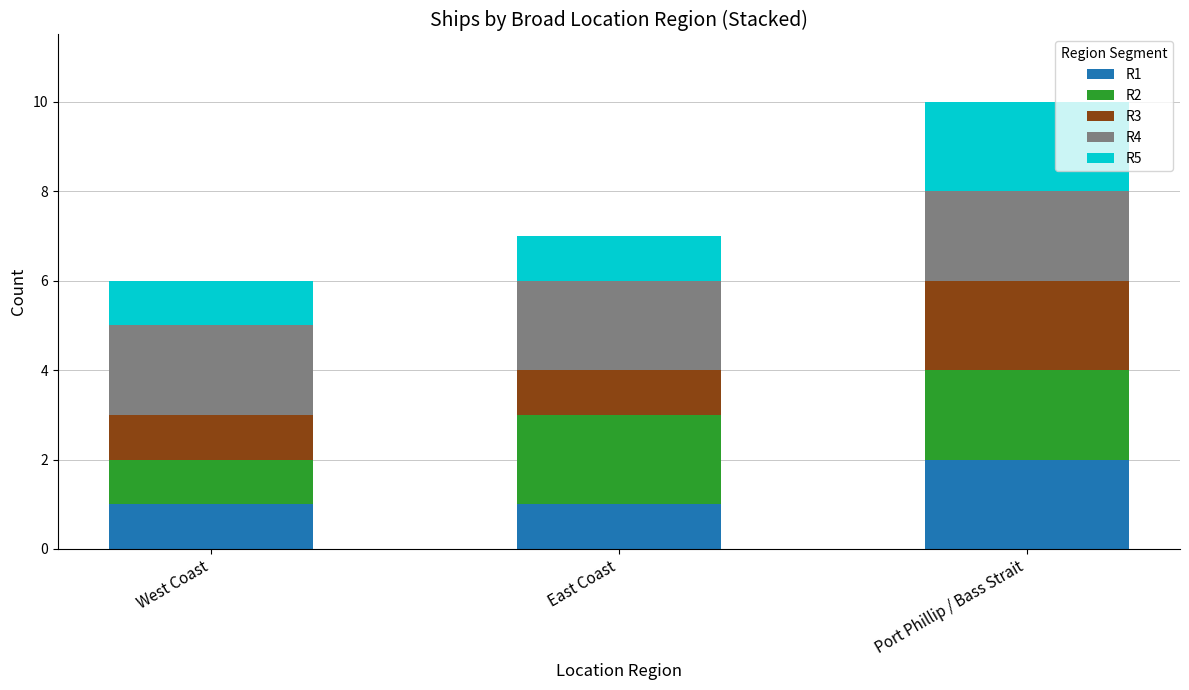

What is the total value across all series at Port Phillip / Bass Strait?

10